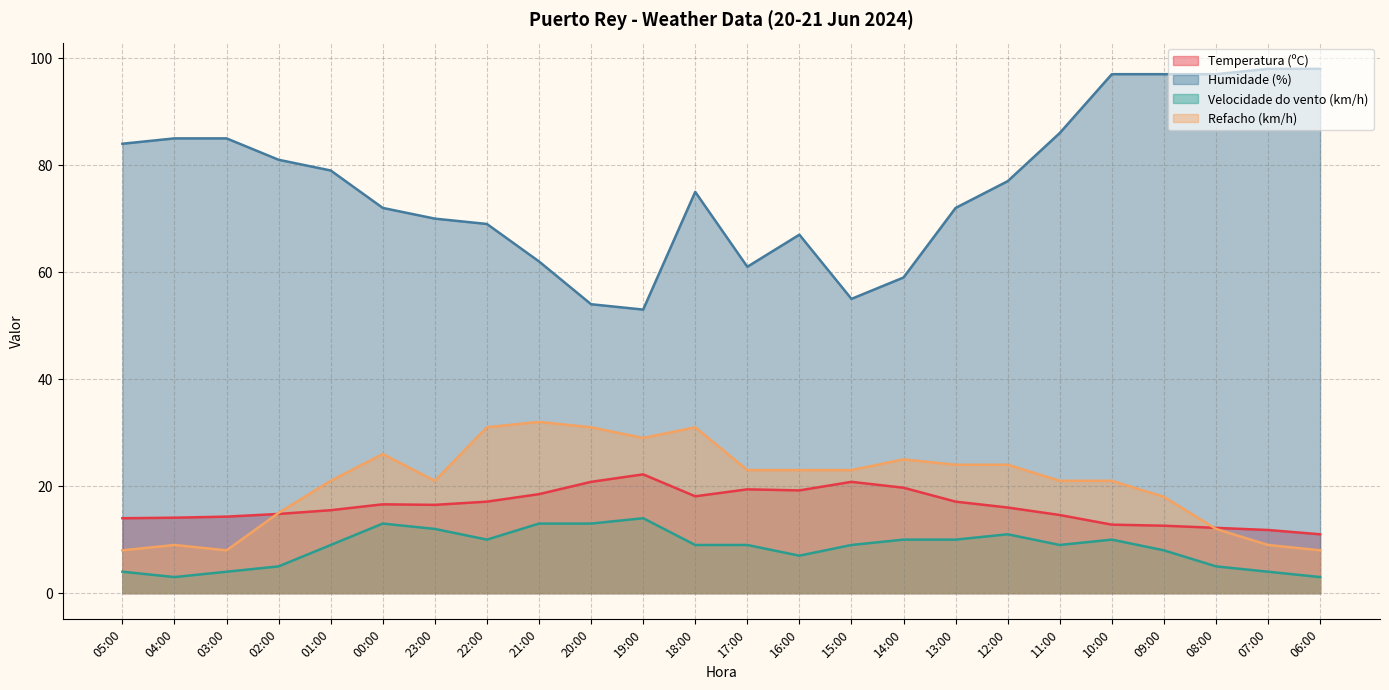

Is the value of Refacho (km/h) at 21:00 greater than the value of Temperatura (ºC) at 18:00?

Yes